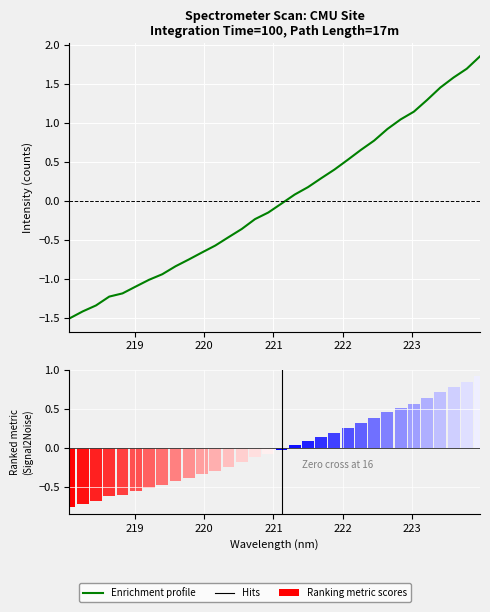

Where is the data nearest to the value 0?

221.1174